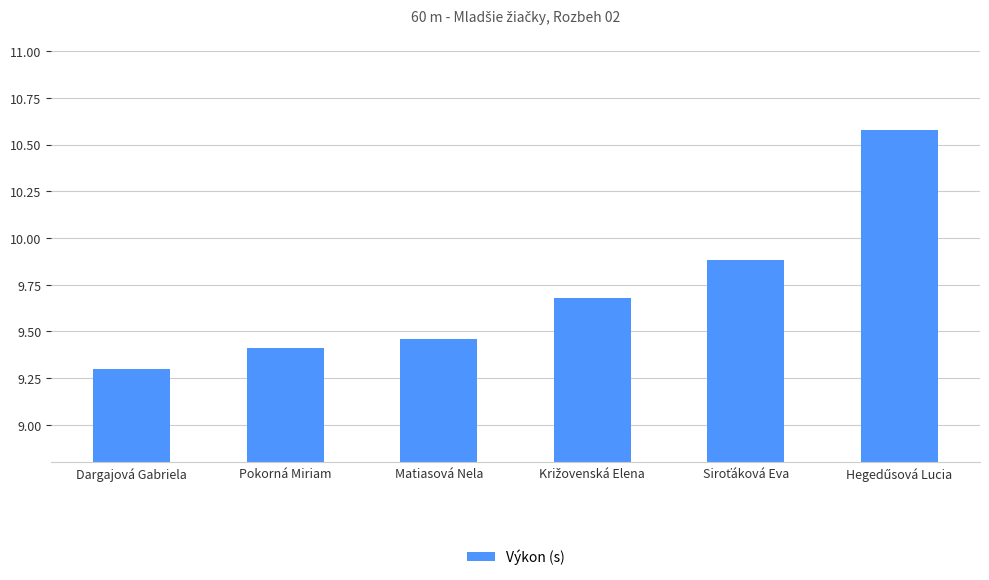

Is it true that the value at Dargajová Gabriela is 15.9?

False